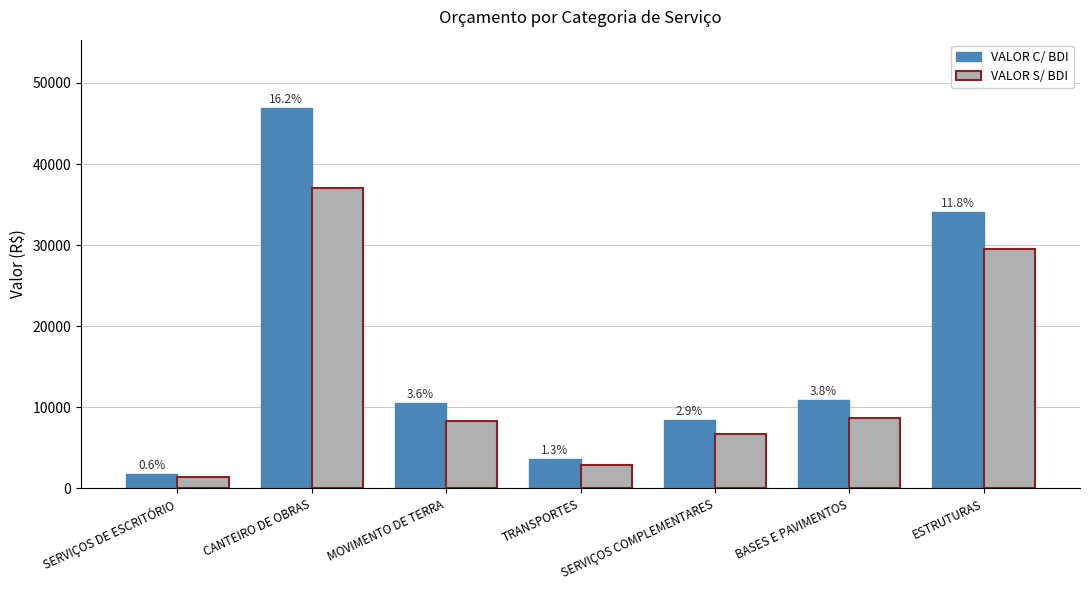

How many bars are there in each group?

2